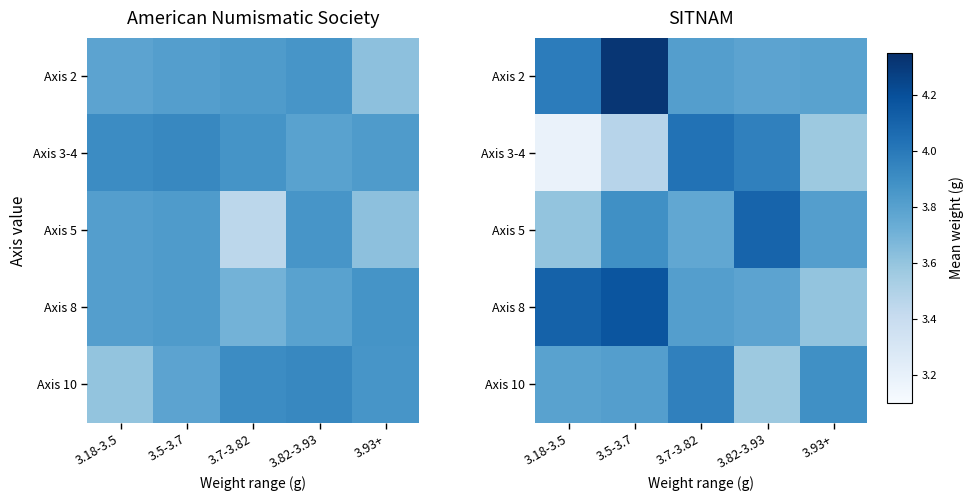

Rank the series at 3.18-3.5 from highest to lowest value.

Axis 8, Axis 2, Axis 10, Axis 5, Axis 3-4